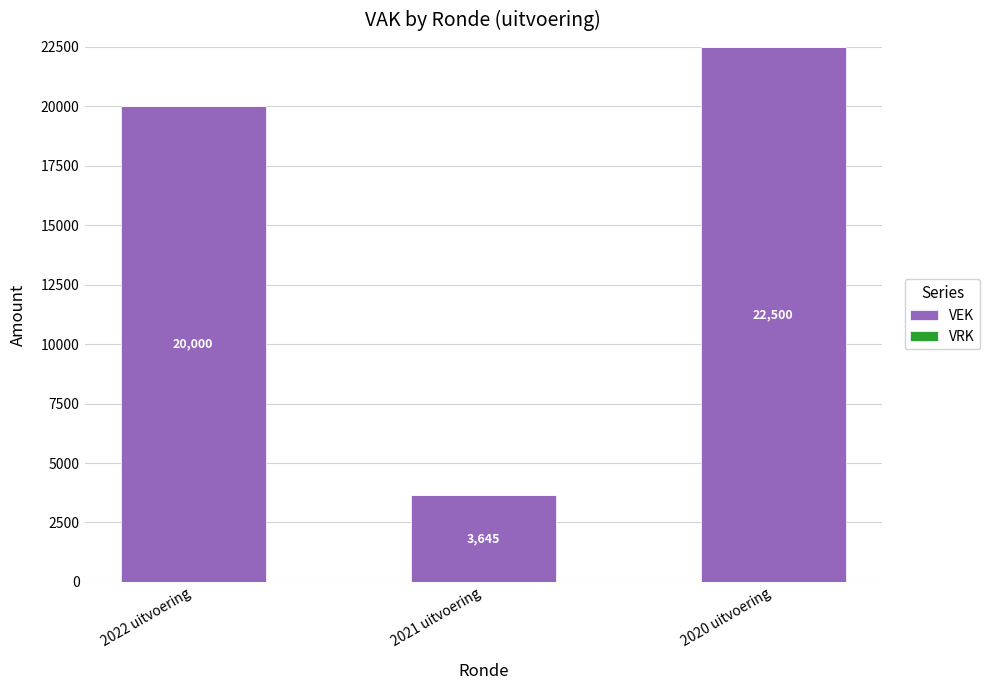

What is the label of the 1st bar from the left?

2022 uitvoering